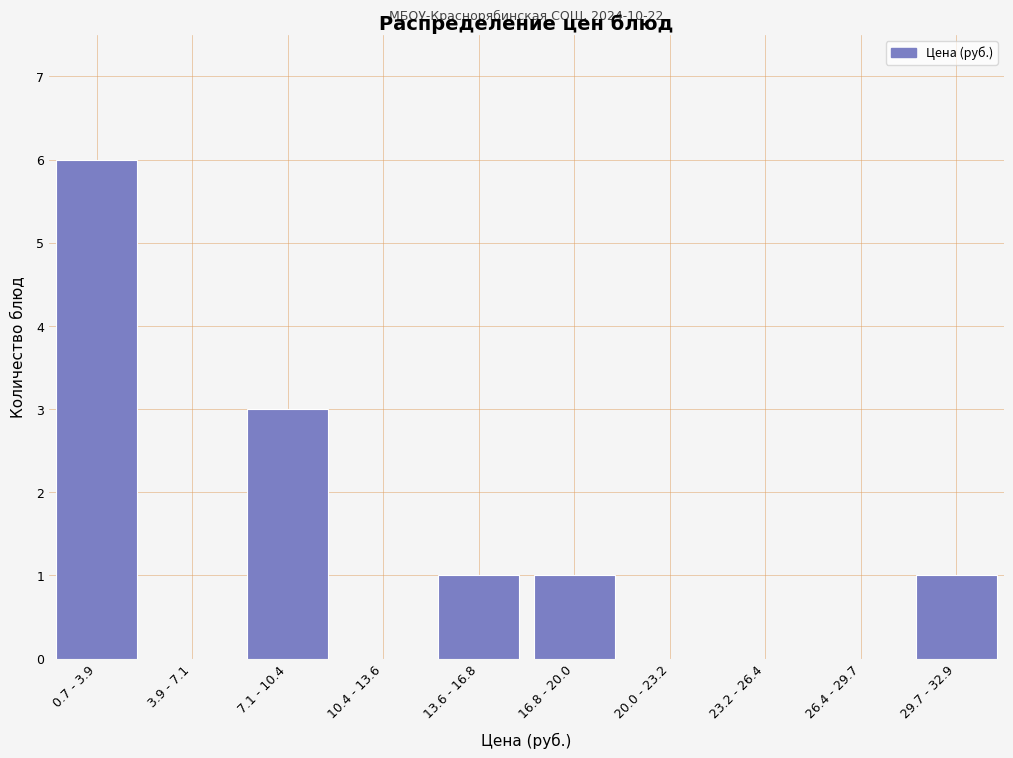

Reading right to left, extract all data points from this chart.

29.7 - 32.9=1	26.4 - 29.7=0	23.2 - 26.4=0	20.0 - 23.2=0	16.8 - 20.0=1	13.6 - 16.8=1	10.4 - 13.6=0	7.1 - 10.4=3	3.9 - 7.1=0	0.7 - 3.9=6